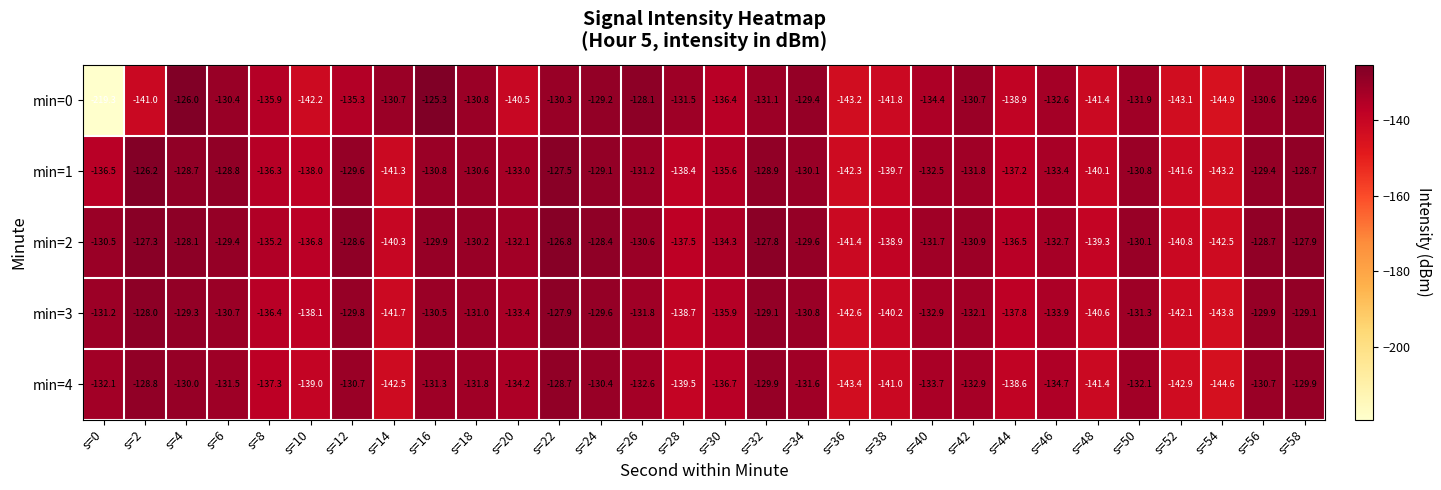

At which label does min=0 first exceed -131?

s=4